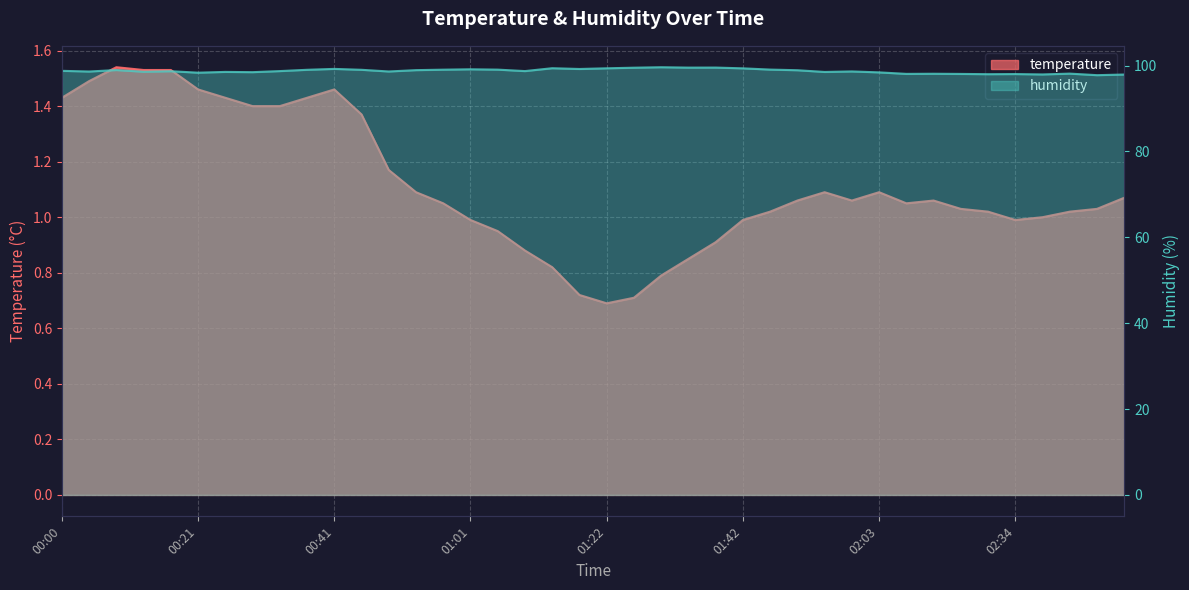

Is it true that temperature equals 1.5 at 00:21?

True